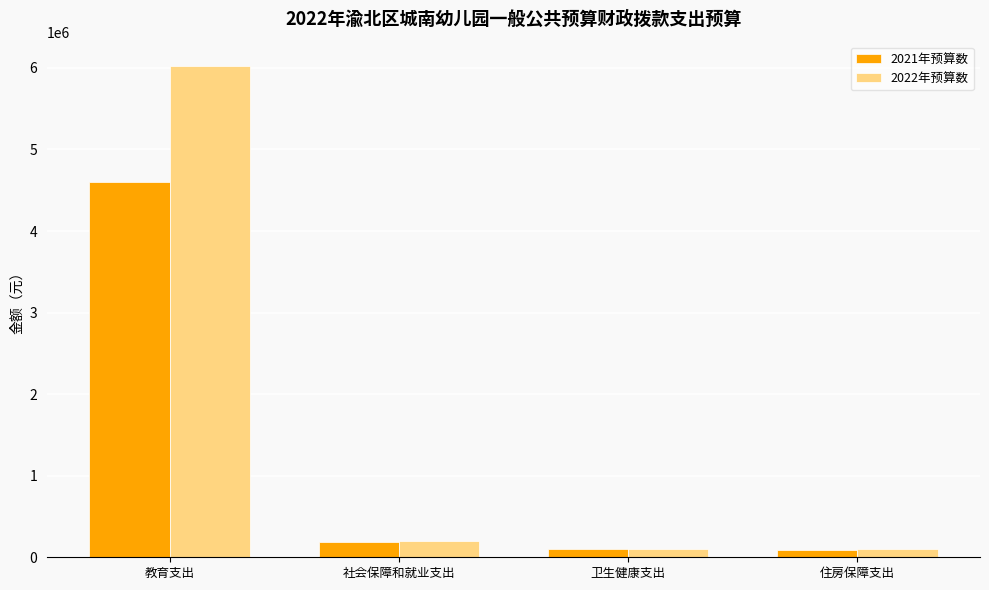

Between 社会保障和就业支出 and 卫生健康支出, which series saw the biggest shift?

2022年预算数